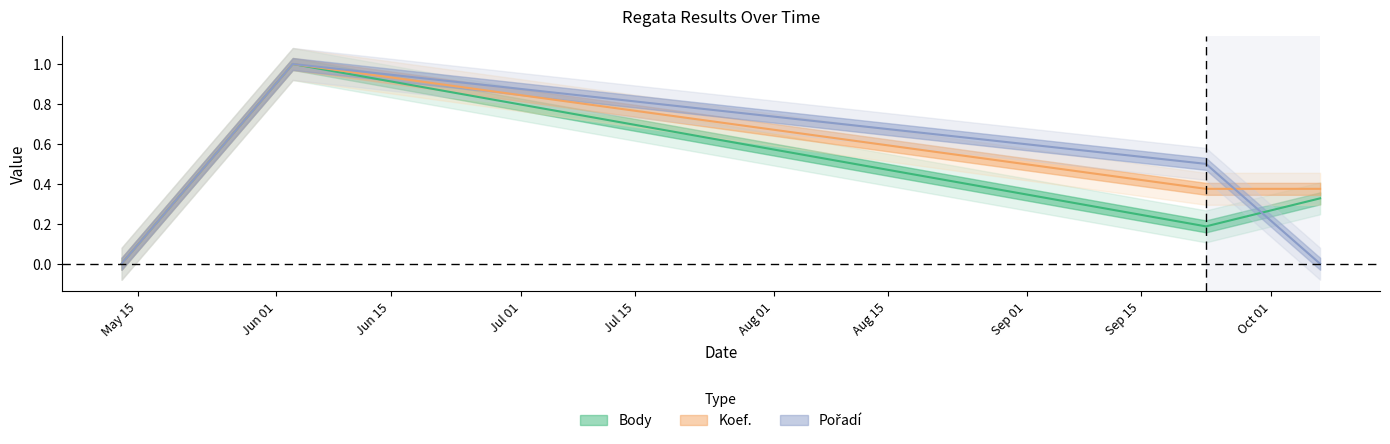

Rank the series by their maximum value, from lowest to highest.

Body, Koef., Pořadí